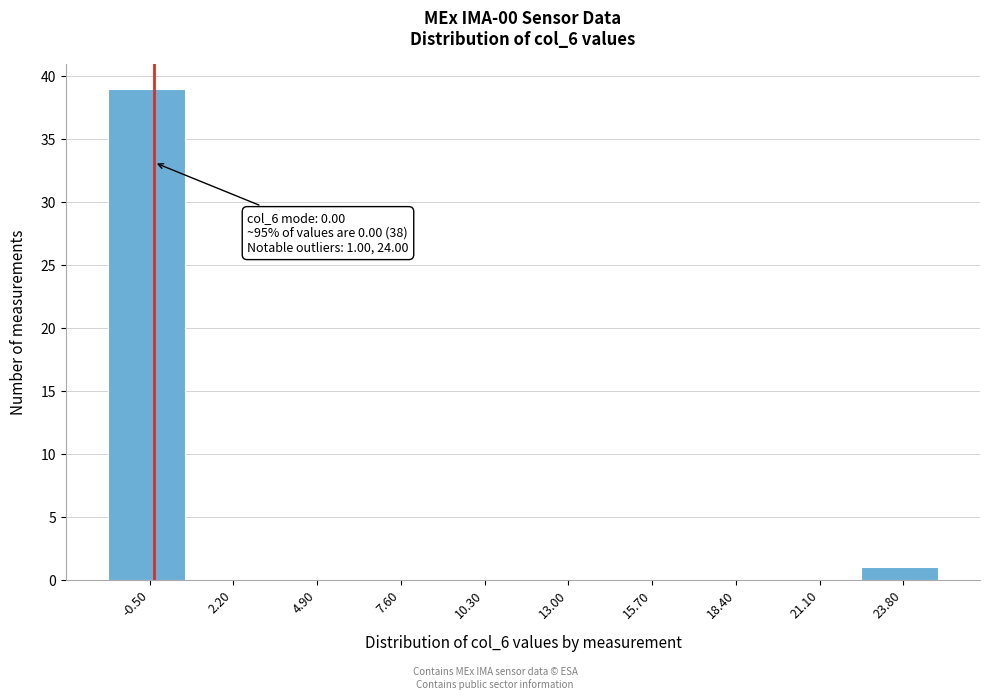

Reading left to right, what are all the values shown in this chart?

-0.50=39	2.20=0	4.90=0	7.60=0	10.30=0	13.00=0	15.70=0	18.40=0	21.10=0	23.80=1